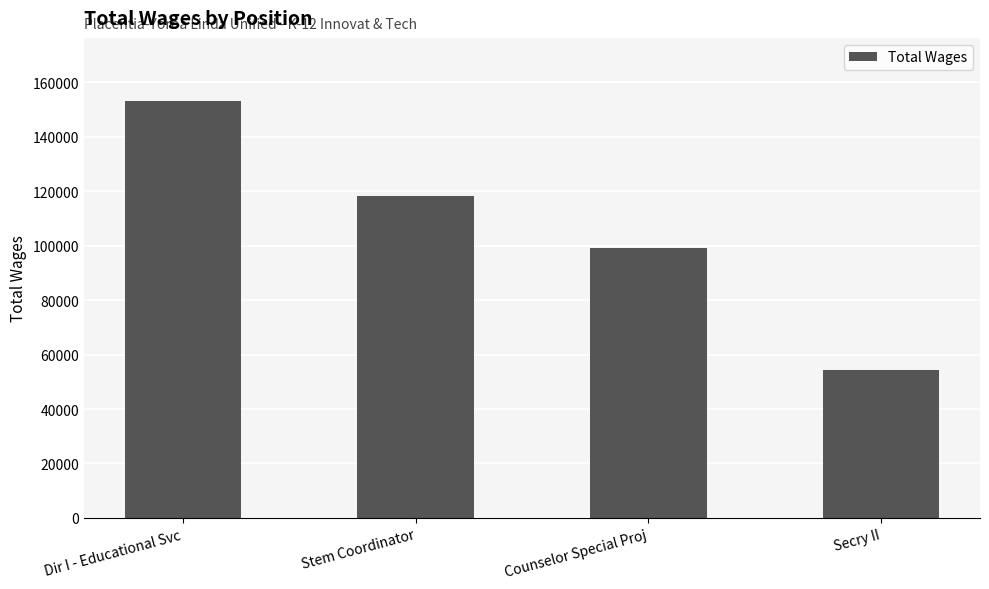

Approximately how many times larger is the value at Dir I - Educational Svc compared to Secry II?

2.8